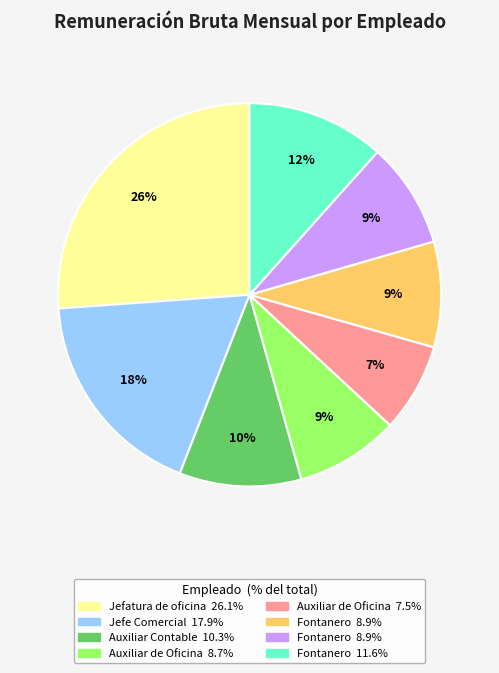

Is there any slice that represents more than half of the pie?

No